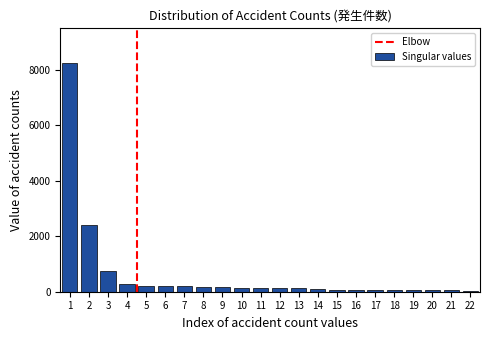

What is the maximum value shown in the chart?

8256